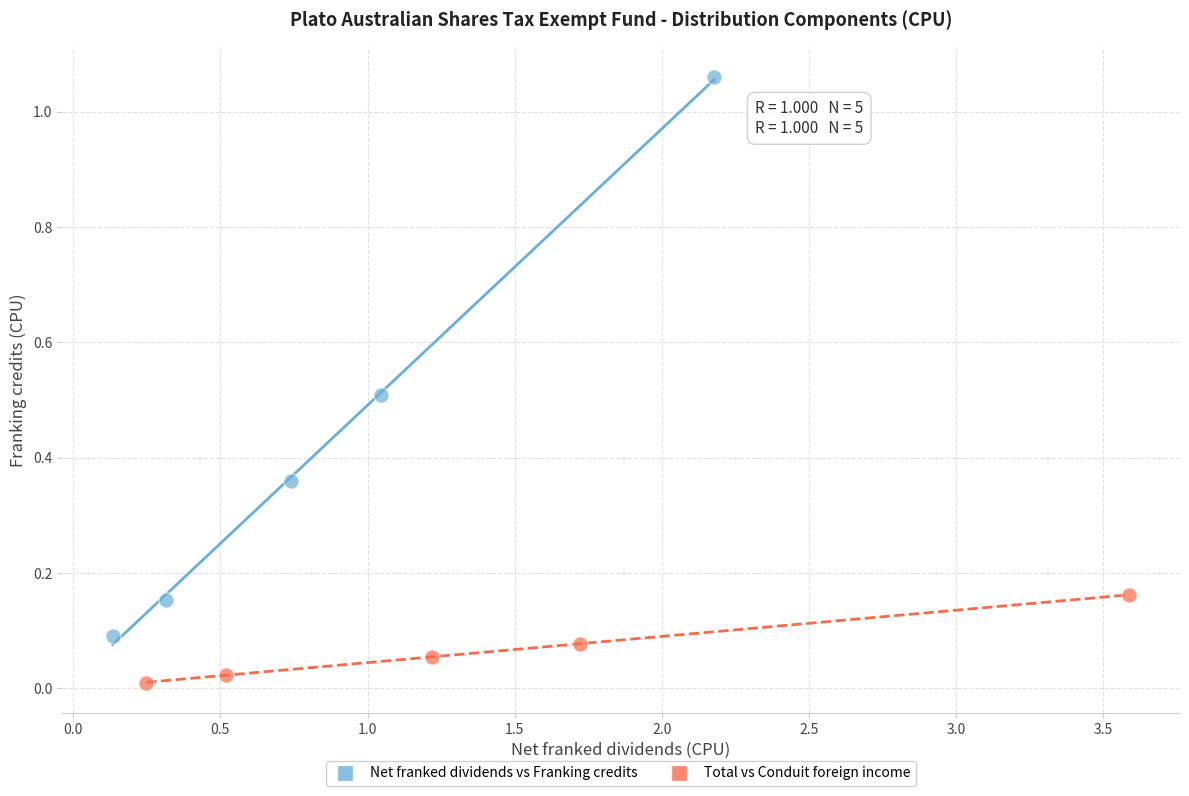

Which series contains the lowest Y value?

Total vs Conduit foreign income